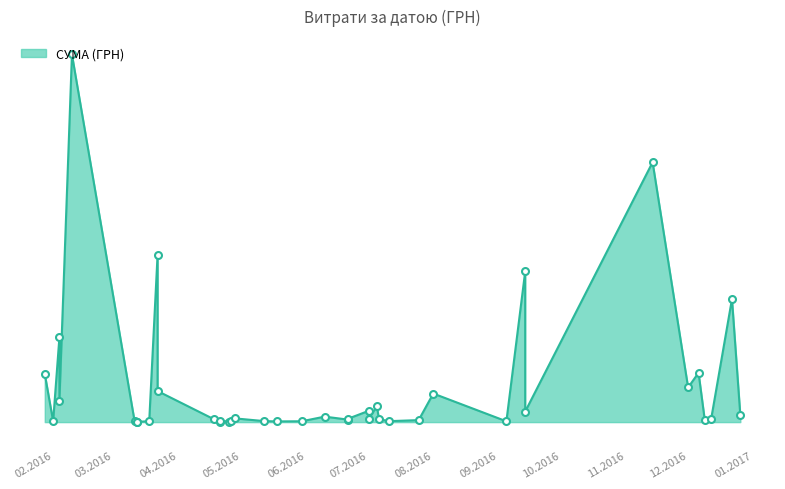

How many interior local peaks (higher than both neighbors) does the data have?

9